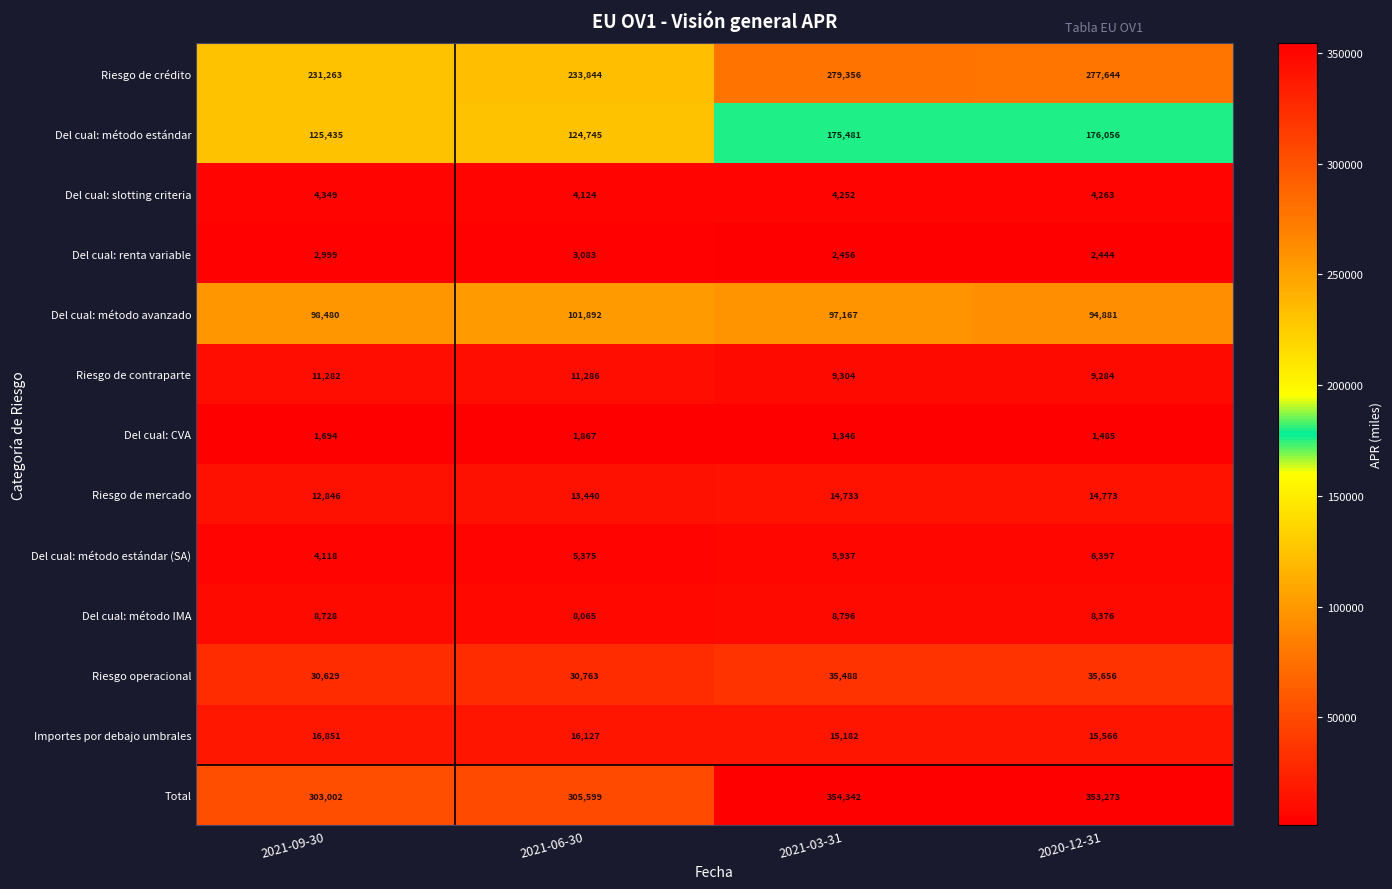

What is the difference between the Del cual: método estándar (SA) values at 2021-09-30 and 2021-03-31?

1819